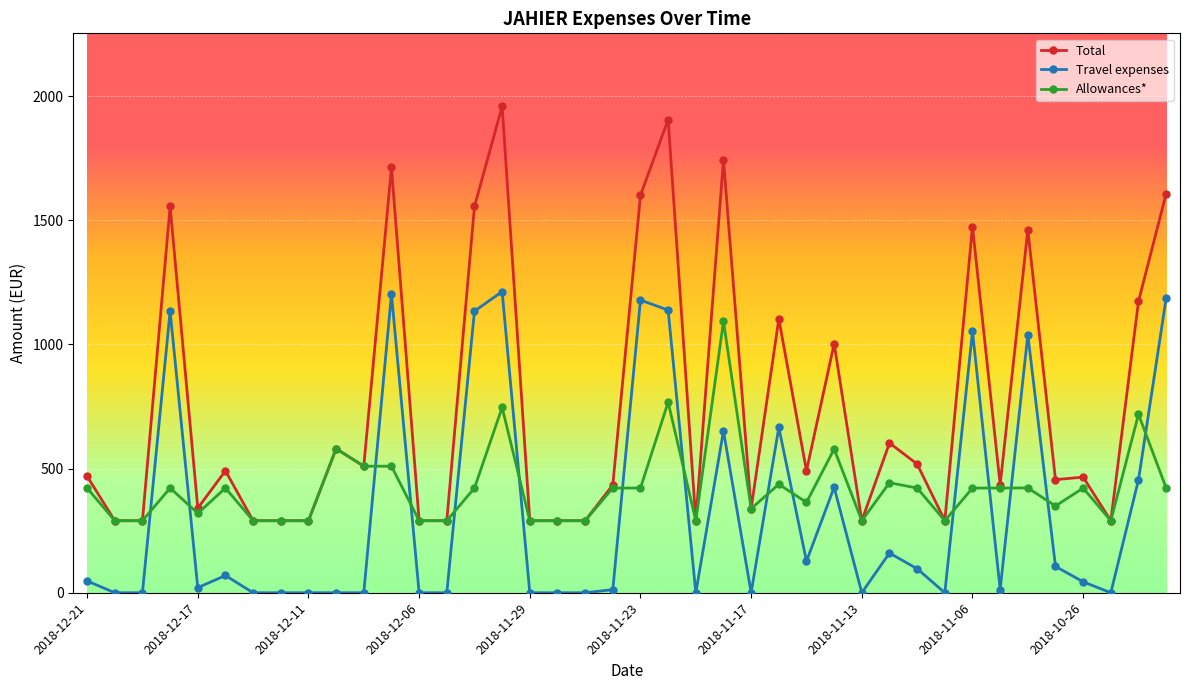

What is the value of the Travel expenses point at the 28th from the left?

424.5